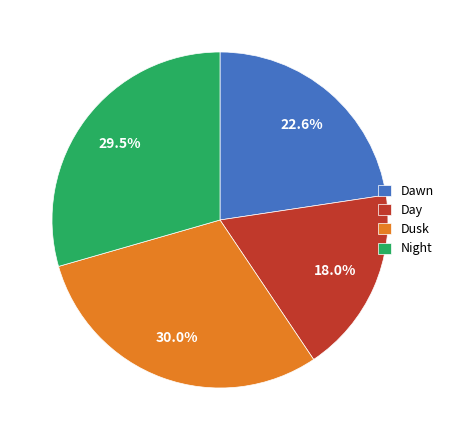

What is the smallest slice in the pie chart?

Day